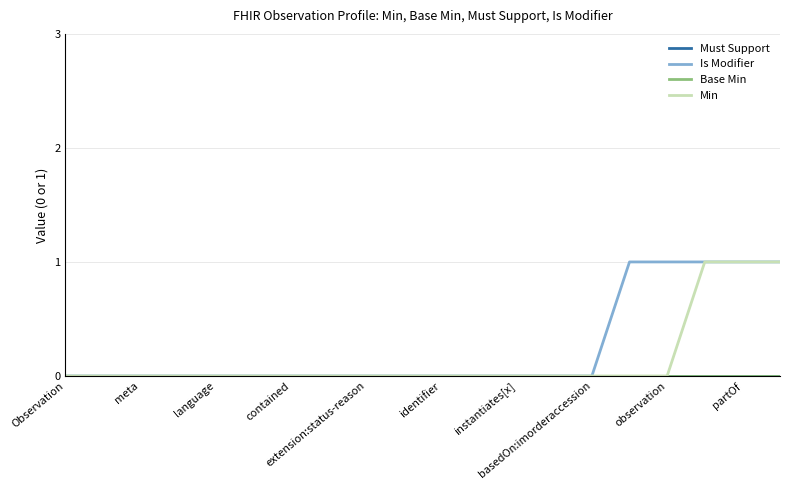

Is this an area chart (filled region under the line)?

No